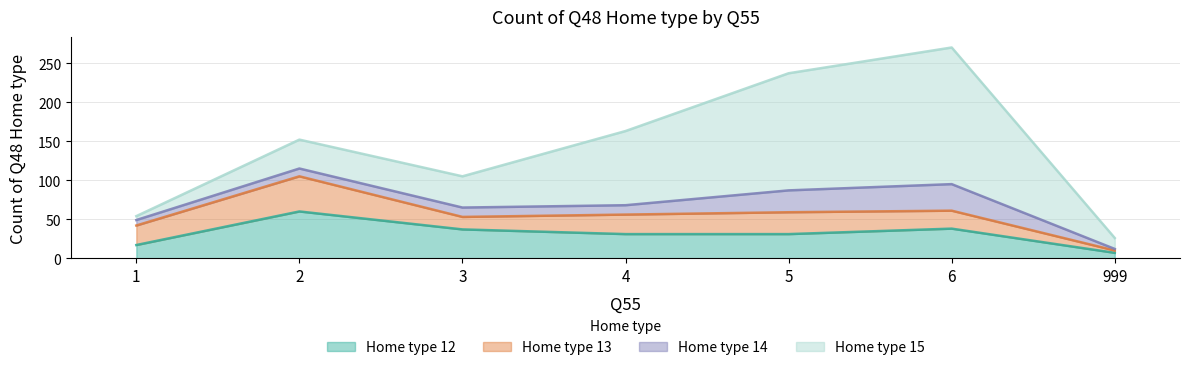

What is the maximum value for Home type 15?

175